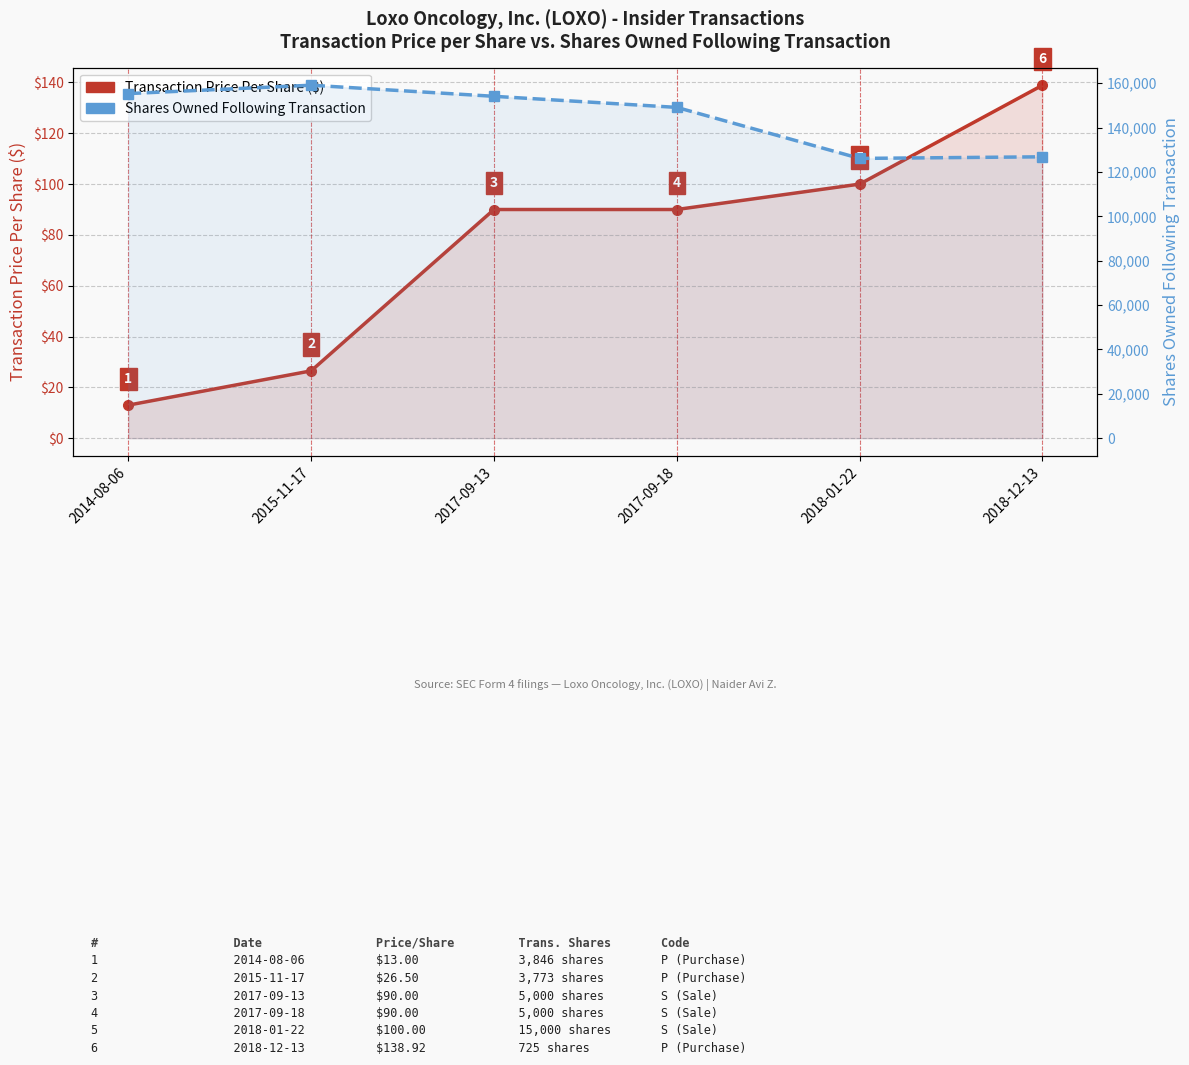

What is the total value across all series at 2018-12-13?

126981.9